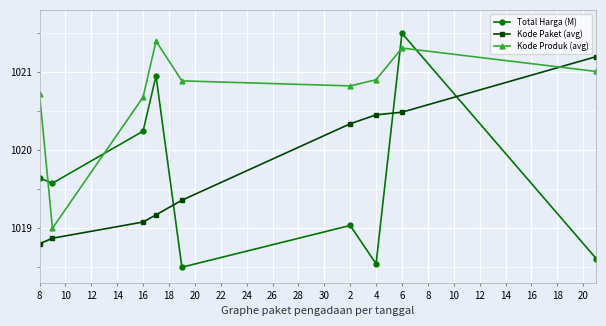

Which series has the widest spread of values?

Total Harga (M)